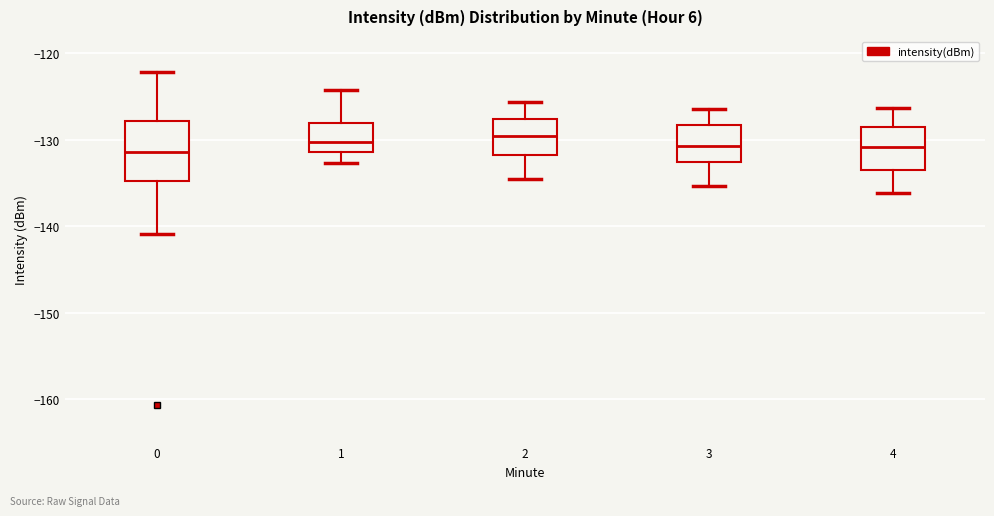

Where does the lower whisker of the box at x = 1 end on the y-axis? The values are not printed on the chart, so give them approximately, as read against the axis.

-133